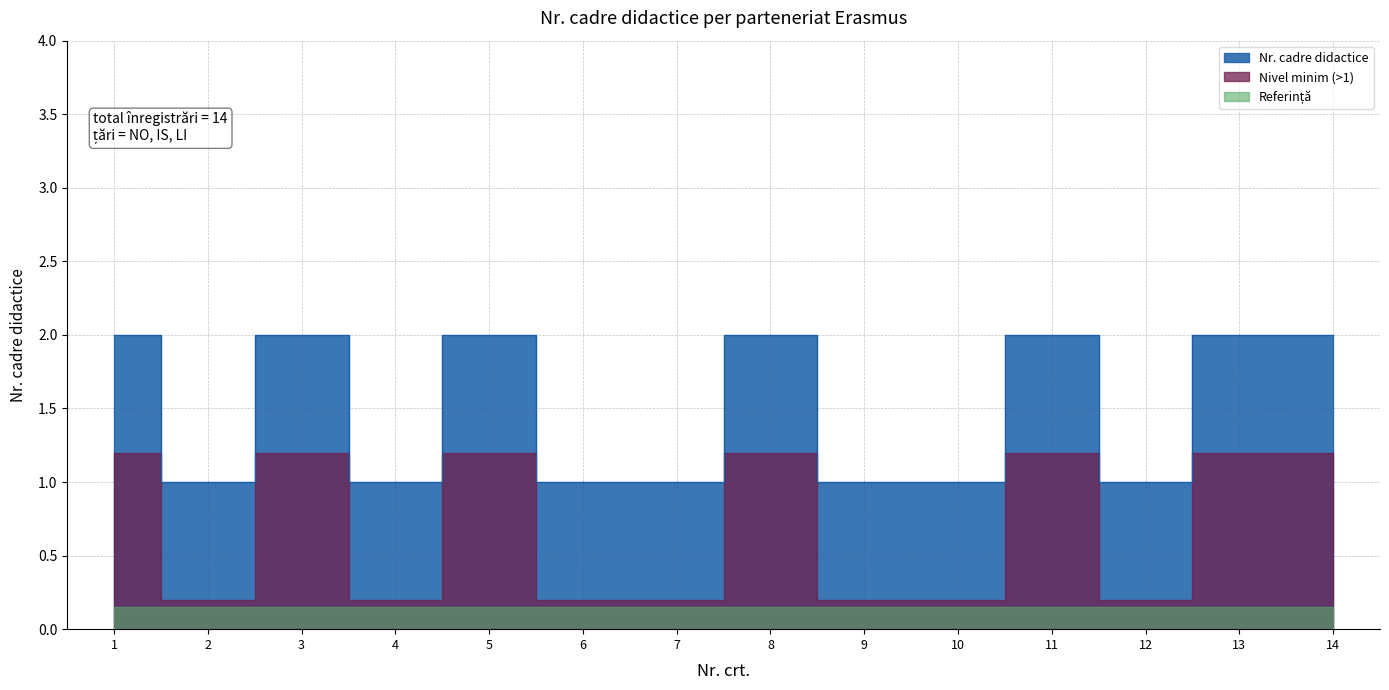

Reading left to right, list all the values displayed in this chart.

2	1	2	1	2	1	1	2	1	1	2	1	2	2